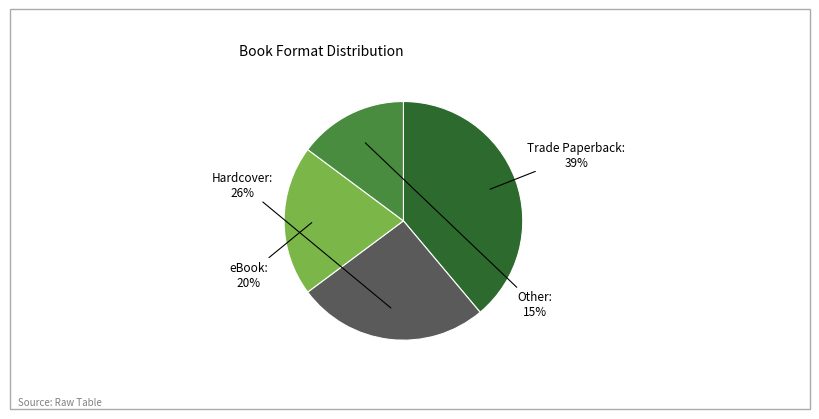

Approximately how many times larger is the value at eBook compared to Trade Paperback?

0.5